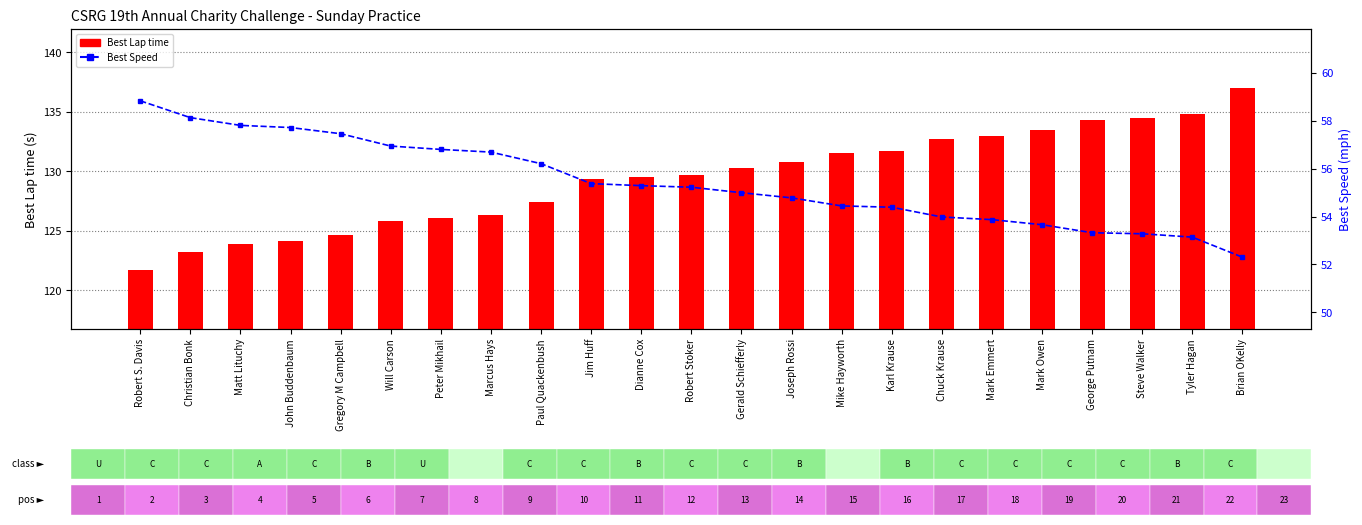

What are all the series names shown in the legend?

Best Lap time, Best Speed